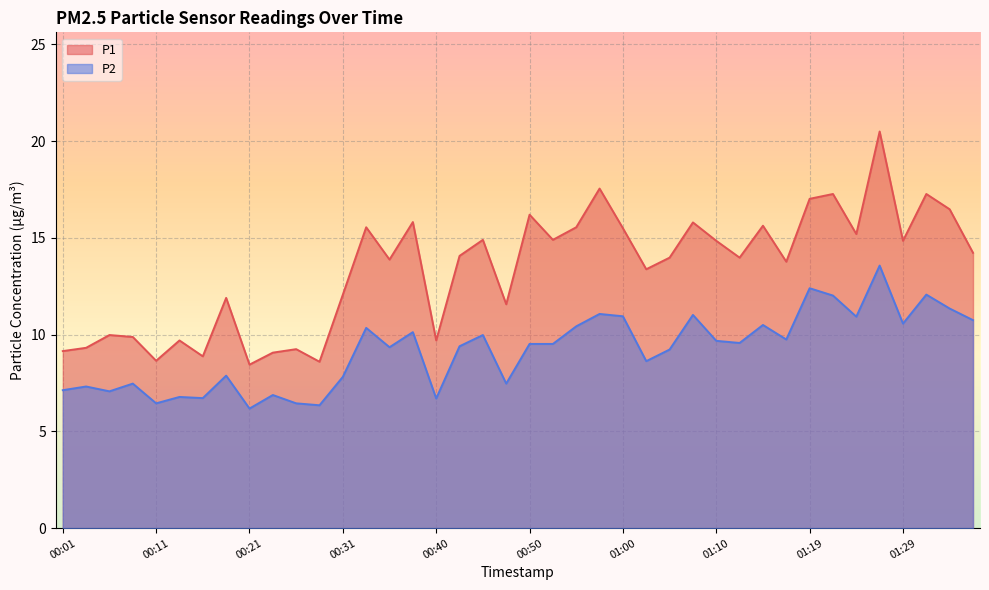

How many lines are shown in the chart?

2